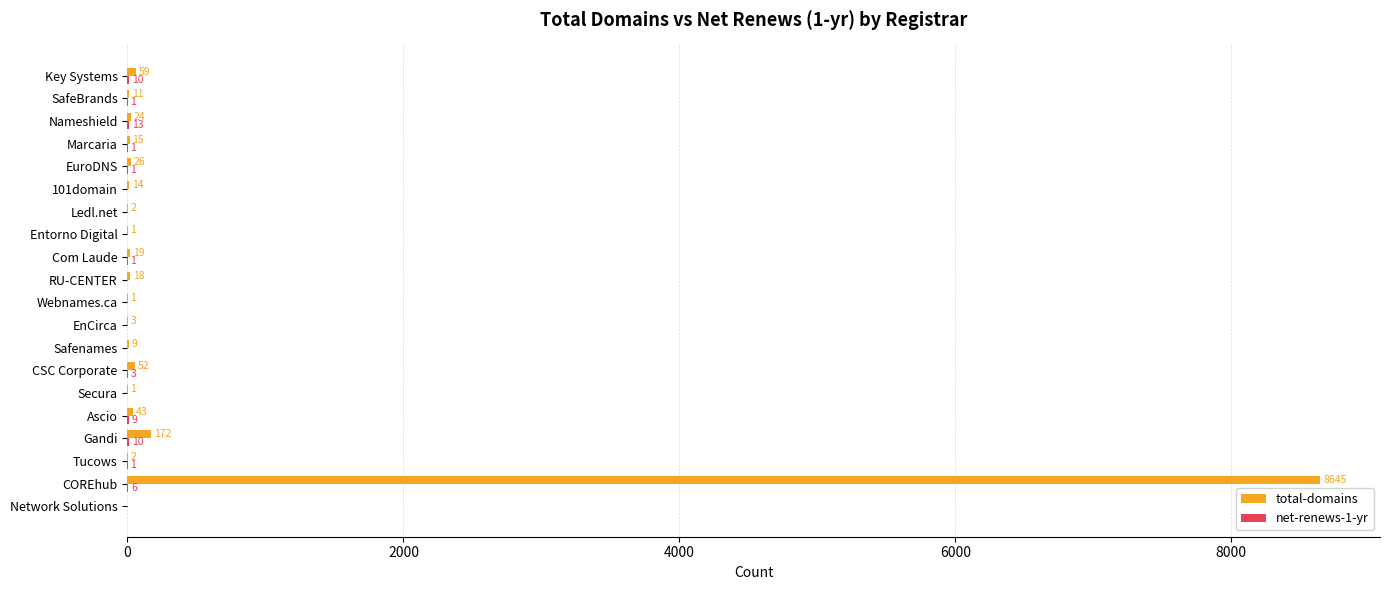

At which category is the sum across all series the highest?

COREhub